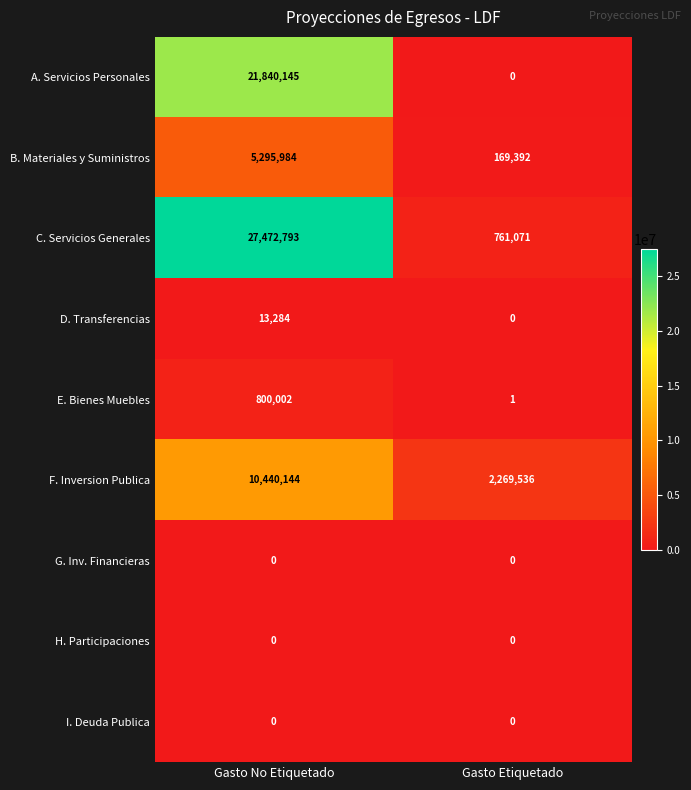

At which label is E. Bienes Muebles closest to 400001?

Gasto Etiquetado